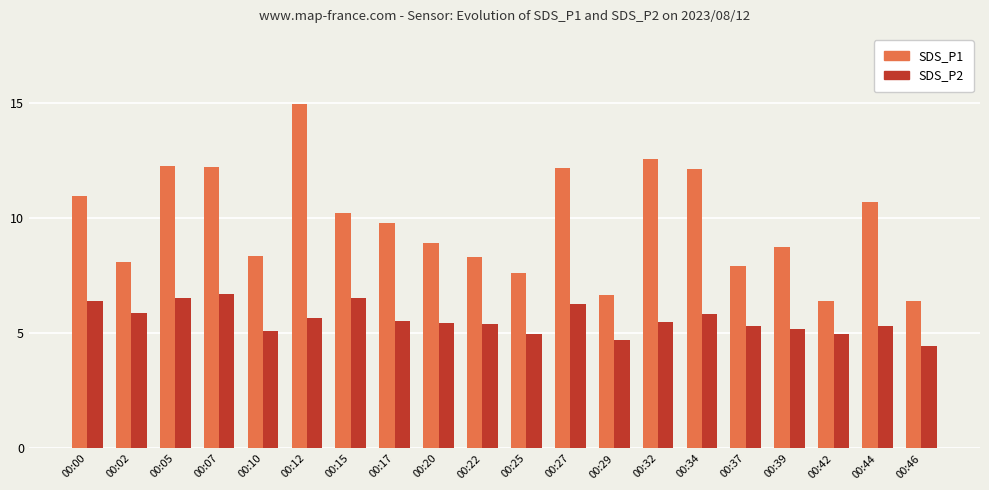

Which series changed the most between 00:07 and 00:37?

SDS_P1